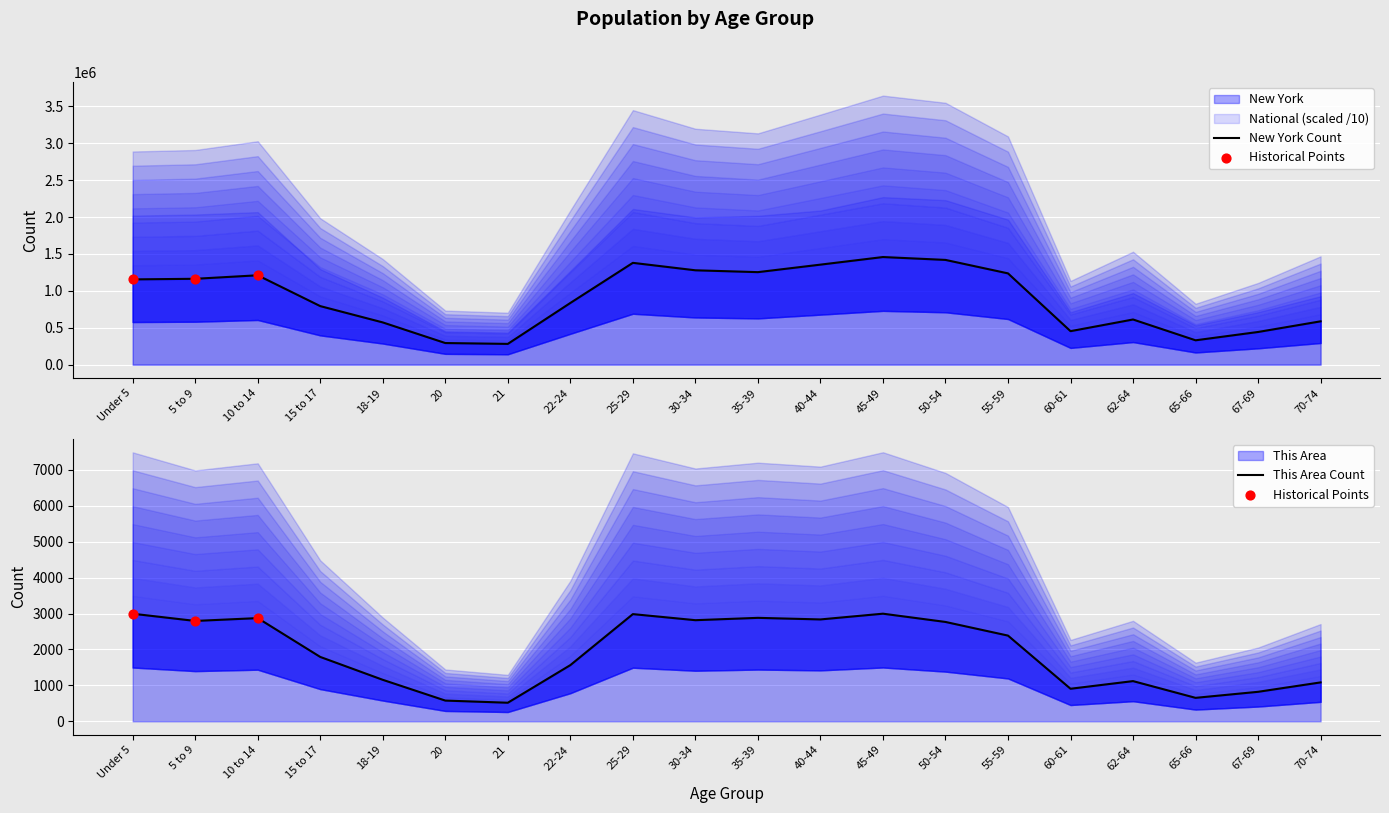

Which series has the largest total across all categories?

New York